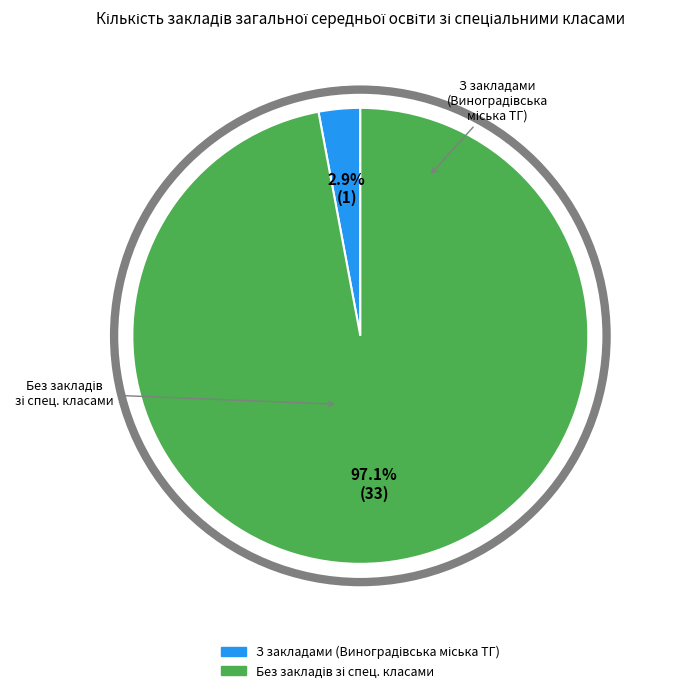

How many slices are in this pie chart?

2